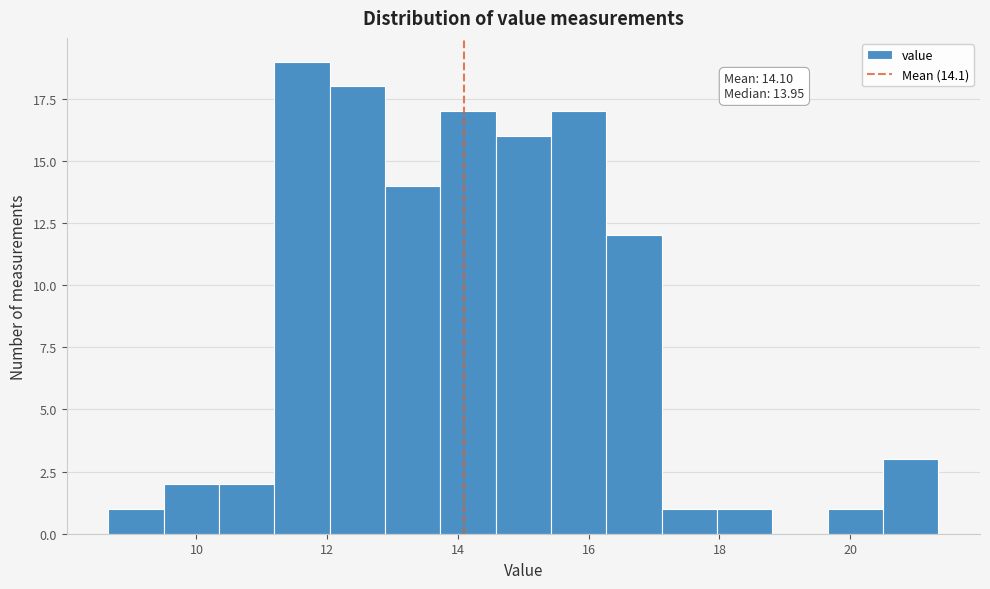

Which range on the x-axis has the tallest bar?

11.2 to 12.0